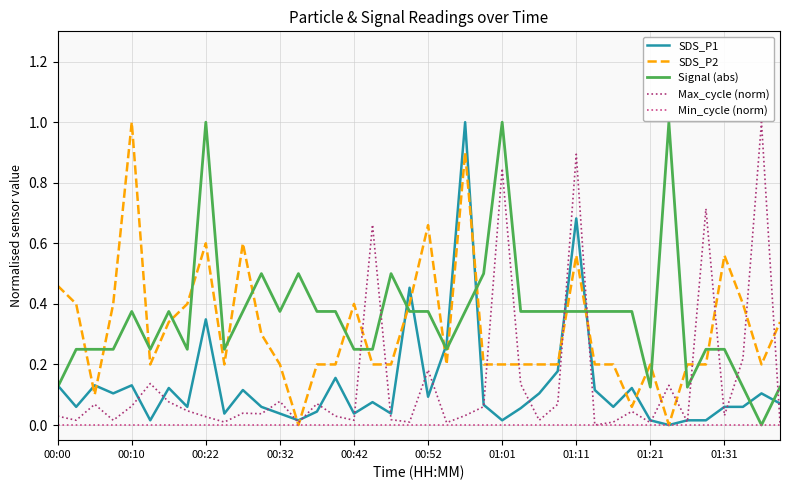

True or false: SDS_P2 and Signal (abs) intersect in this chart.

True